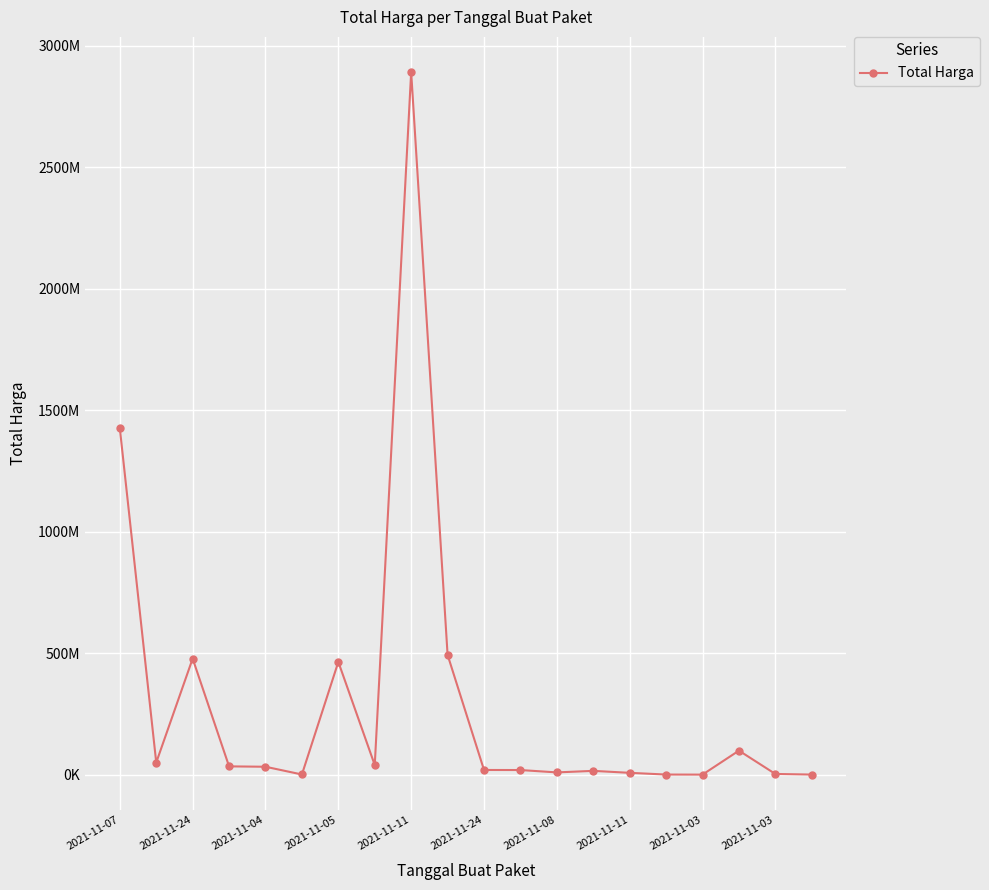

Does the chart have visible grid lines?

Yes